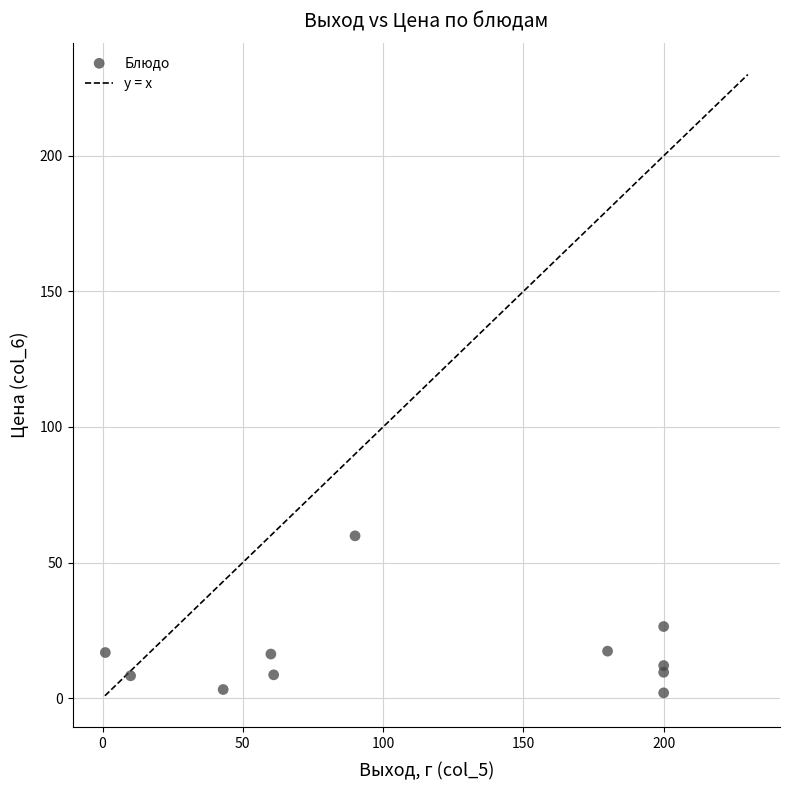

What Y value in the scatter plot is closest to 30?

26.4